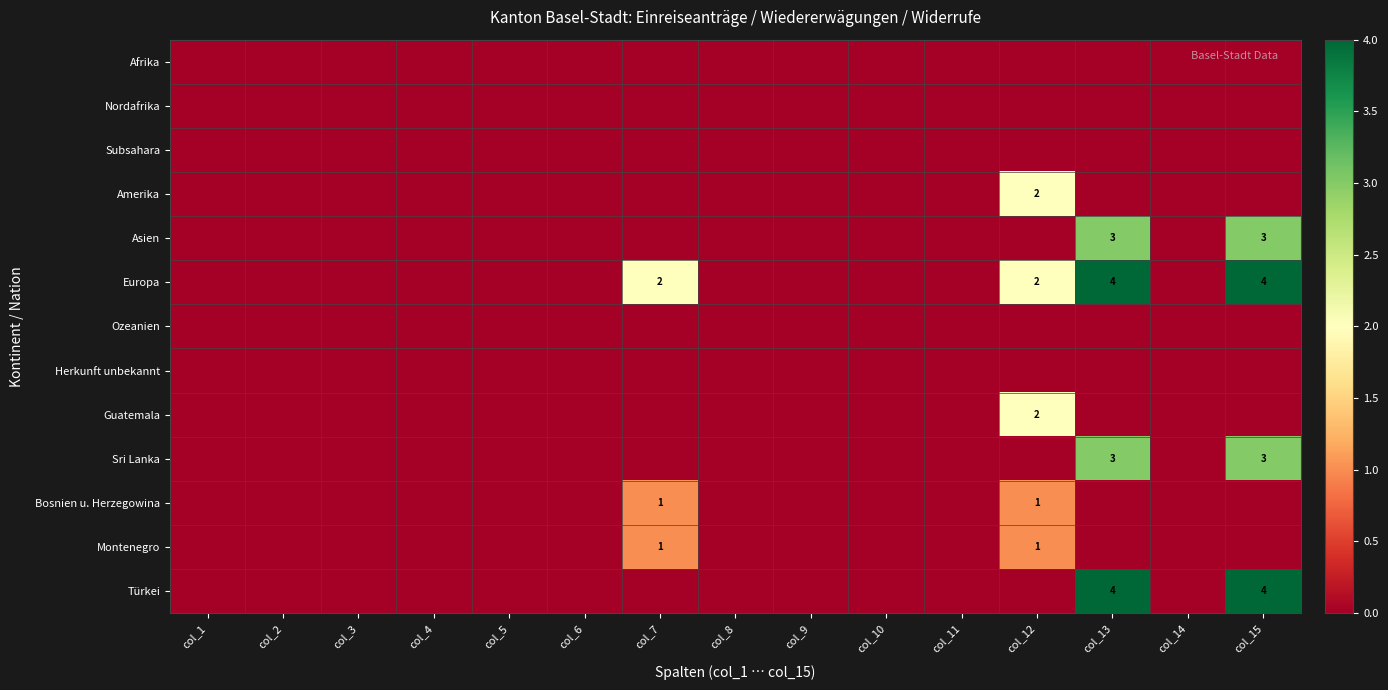

True or false: Türkei has a value of 2 at col_15.

False